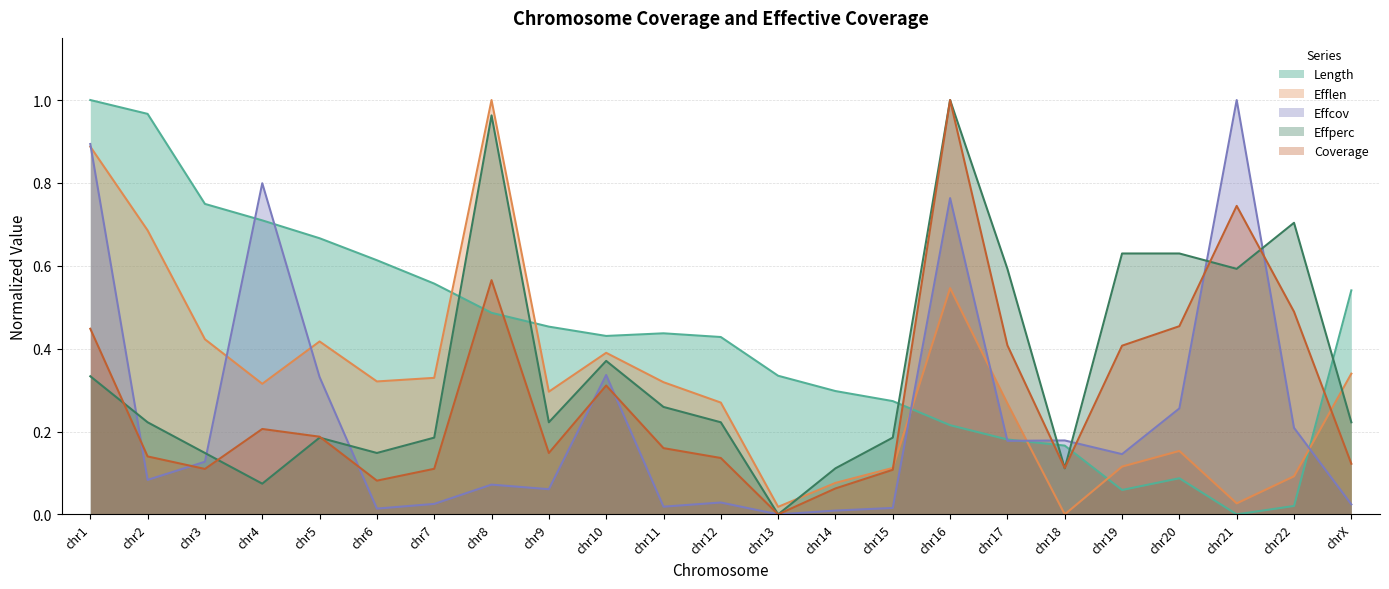

Where is the first local minimum for Effperc?

chr4